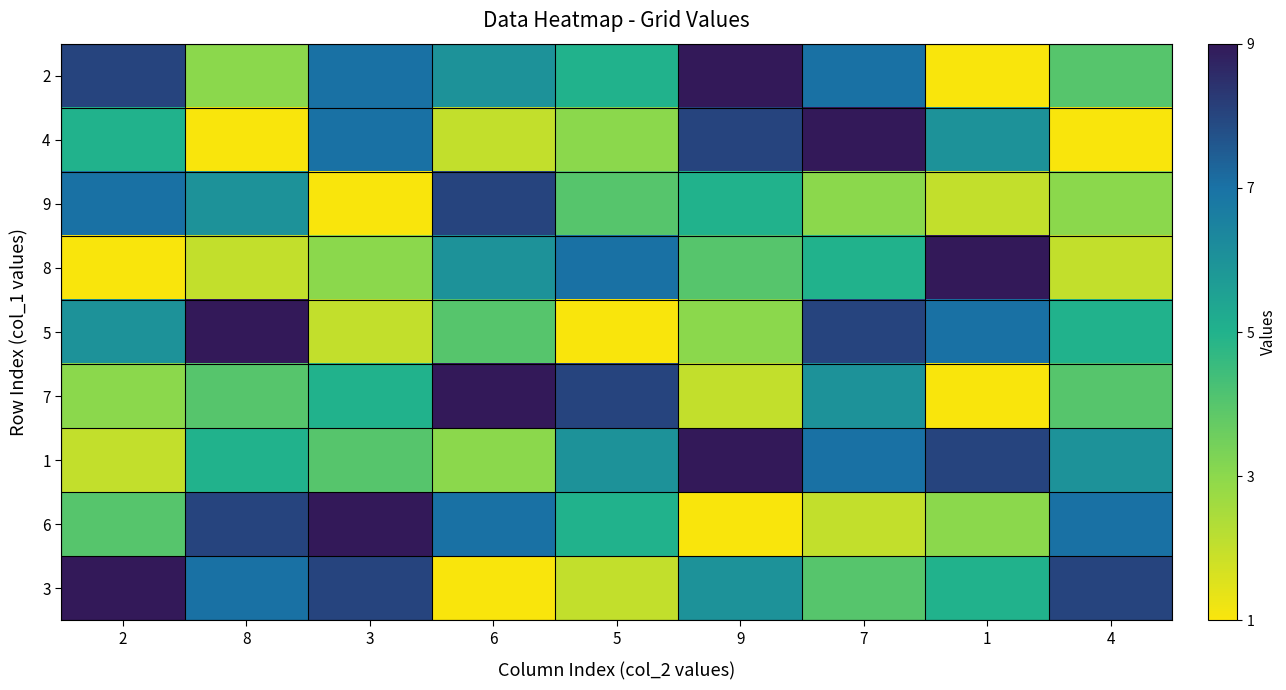

Reading left to right, list all the values displayed in this chart.

2: 2=8	8=3	3=7	6=6	5=5	9=9	7=7	1=1	4=4
4: 2=5	8=1	3=7	6=2	5=3	9=8	7=9	1=6	4=1
9: 2=7	8=6	3=1	6=8	5=4	9=5	7=3	1=2	4=3
8: 2=1	8=2	3=3	6=6	5=7	9=4	7=5	1=9	4=2
5: 2=6	8=9	3=2	6=4	5=1	9=3	7=8	1=7	4=5
7: 2=3	8=4	3=5	6=9	5=8	9=2	7=6	1=1	4=4
1: 2=2	8=5	3=4	6=3	5=6	9=9	7=7	1=8	4=6
6: 2=4	8=8	3=9	6=7	5=5	9=1	7=2	1=3	4=7
3: 2=9	8=7	3=8	6=1	5=2	9=6	7=4	1=5	4=8